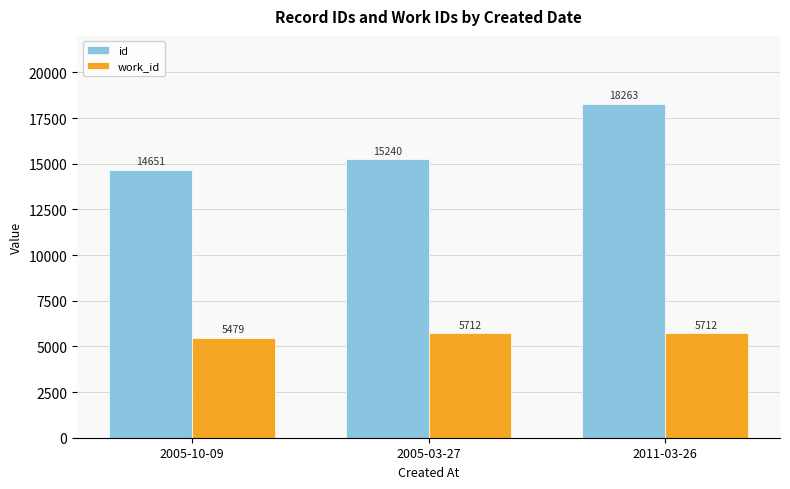

What is the total value across all series at 2005-10-09?

20130